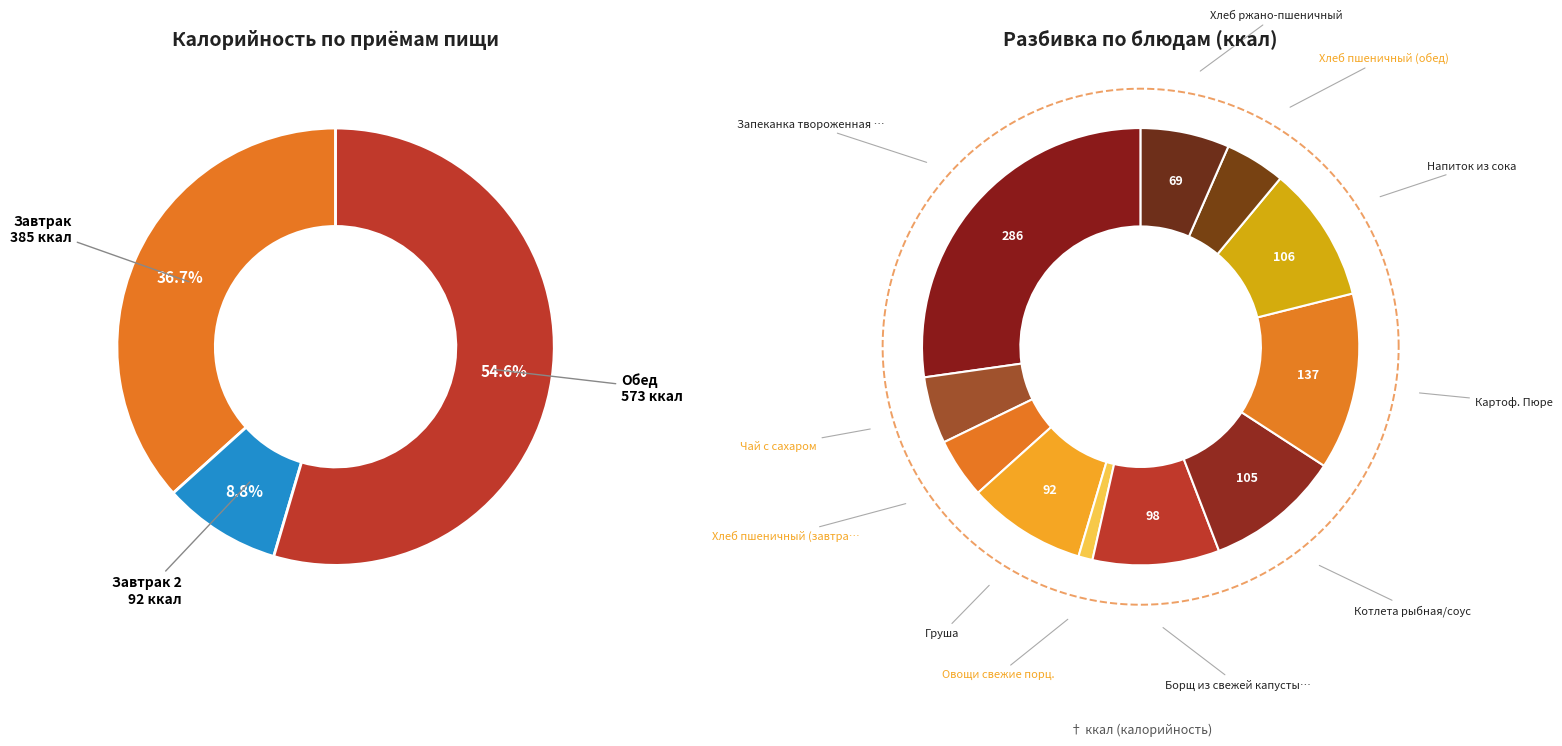

Which category has the smallest portion of the pie?

Овощи свежие порц.